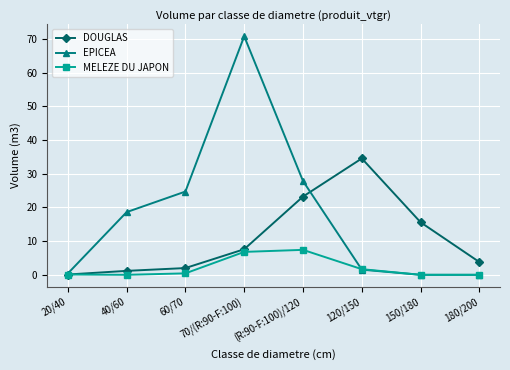

How many data points in DOUGLAS are above 7?

4